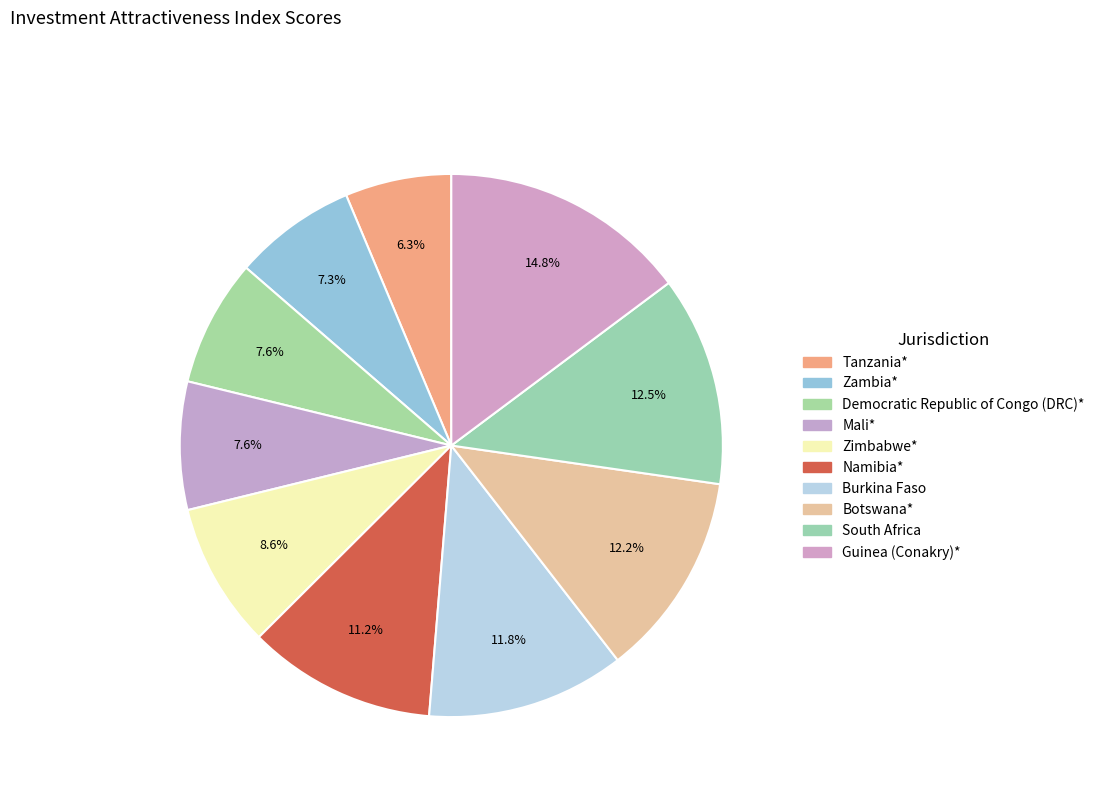

Combined, do Tanzania* and Mali* account for over 50%?

No